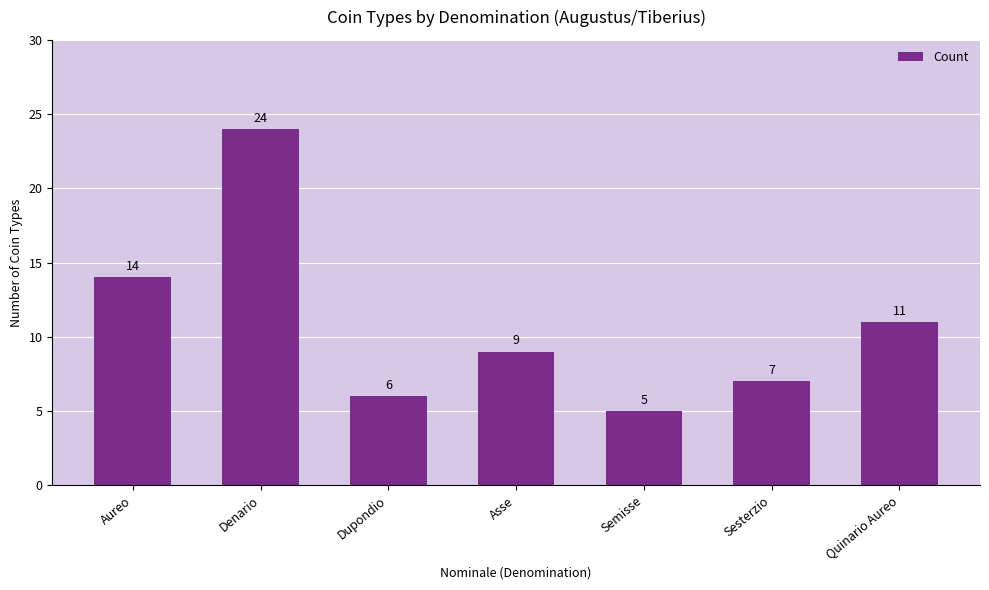

Count the number of data series in this chart.

1